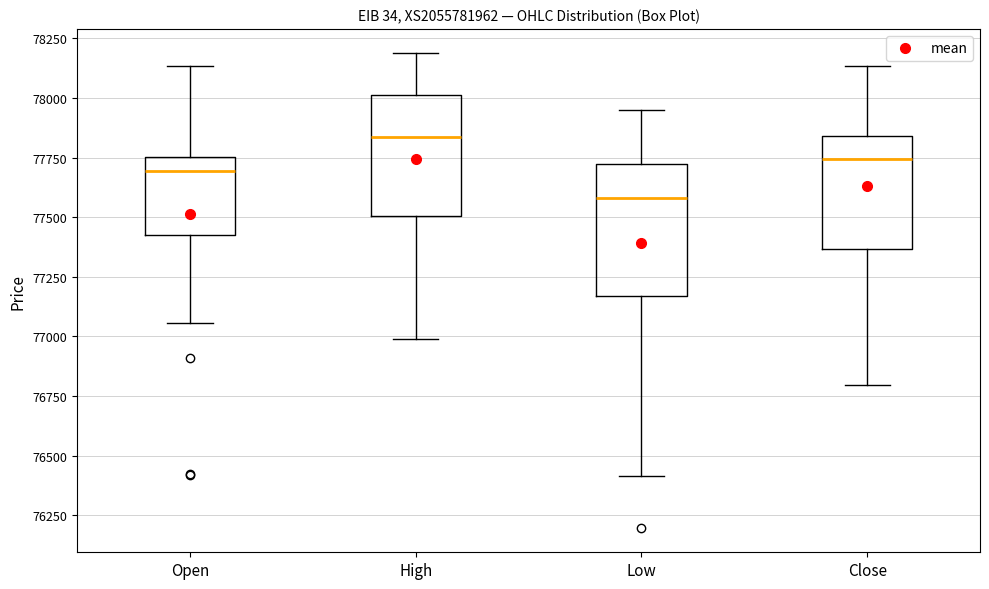

Where is the upper edge of the box for Open on the y-axis? The values are not printed on the chart, so give them approximately, as read against the axis.

77750